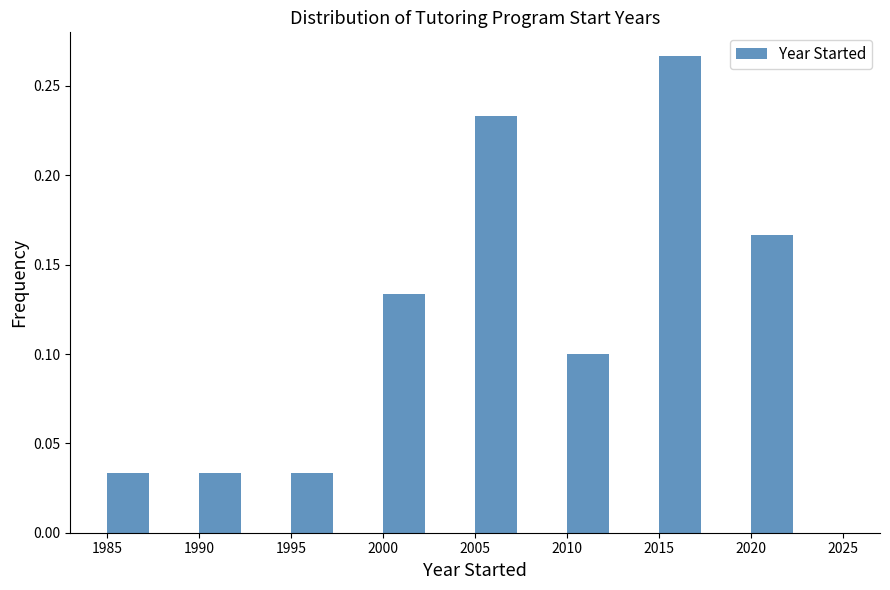

Reading left to right, list every bar in this chart as the range it spans on the x-axis followed by its height. The values are not printed on the chart, so give them approximately, as read against the axis.

1985 to 1990: 0.035
1990 to 1995: 0.035
1995 to 2000: 0.035
2000 to 2005: 0.135
2005 to 2010: 0.235
2010 to 2015: 0.100
2015 to 2020: 0.265
2020 to 2025: 0.165